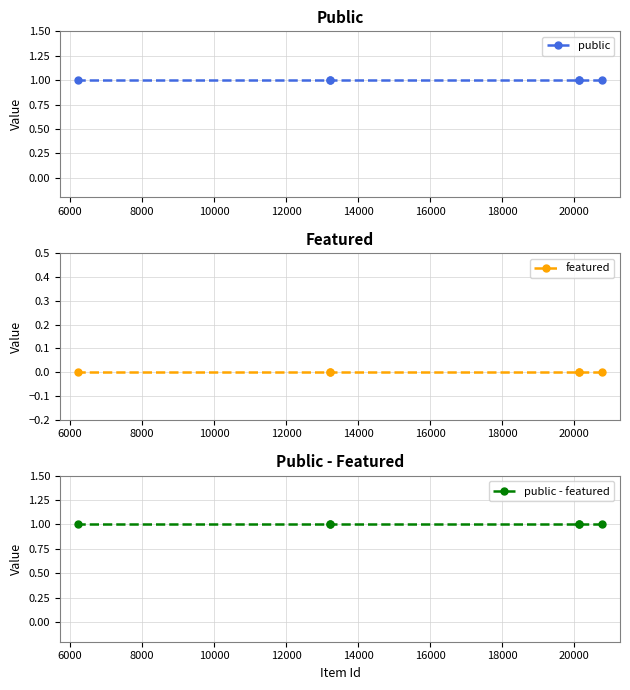

Is the value of public - featured at 12000 greater than the value of featured at 10000?

Yes